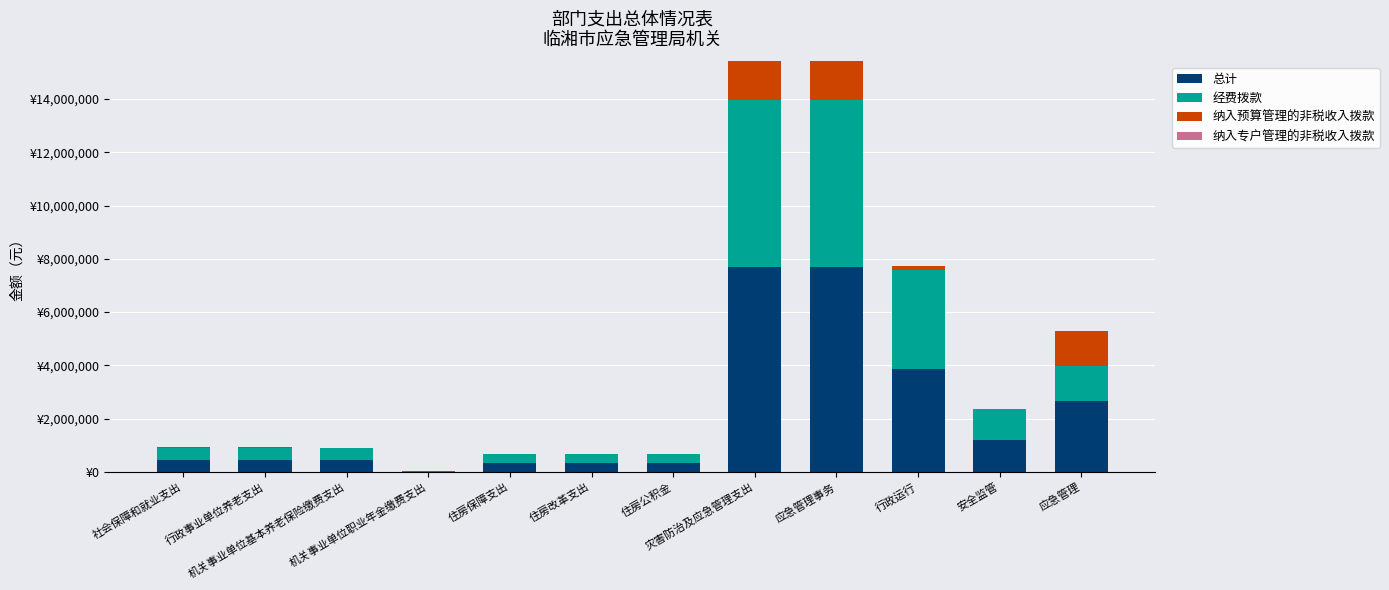

Does the chart contain stacked bars?

Yes